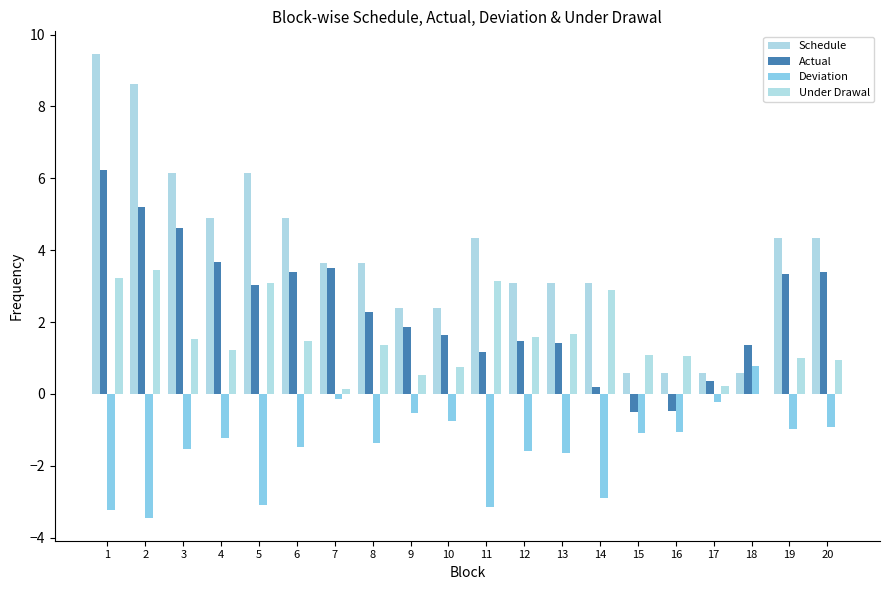

Between 4 and 18, which series saw the biggest shift?

Schedule